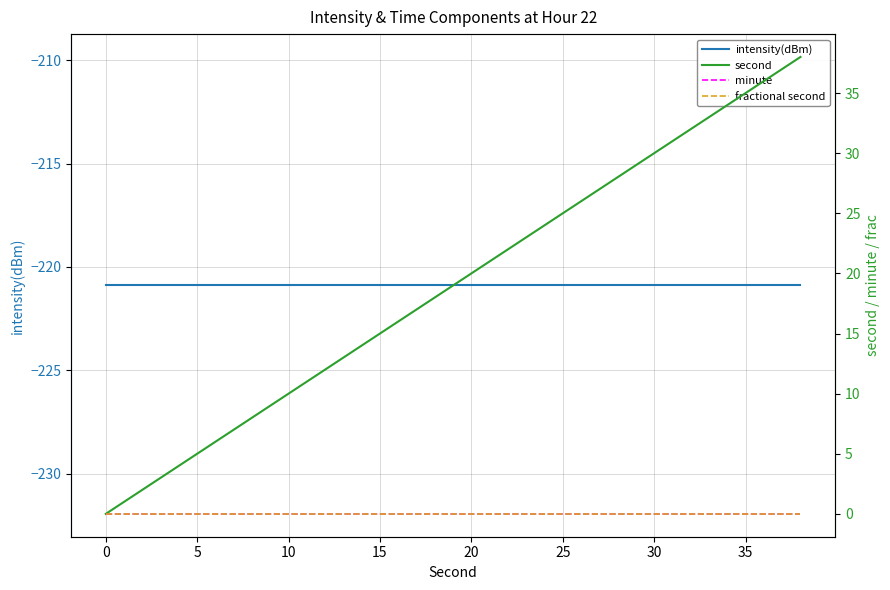

What is the smallest value displayed?

-220.9